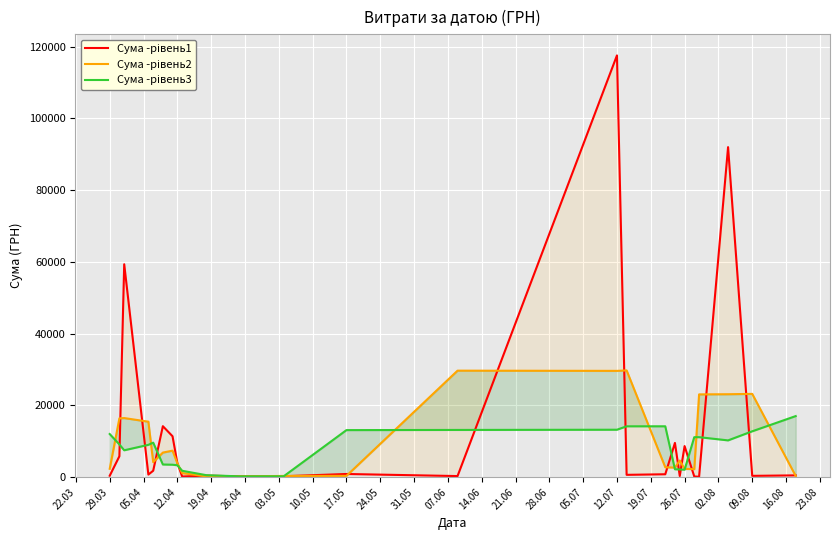

Between 31.05 and 19.07, which series saw the biggest shift?

Сума -рівень1